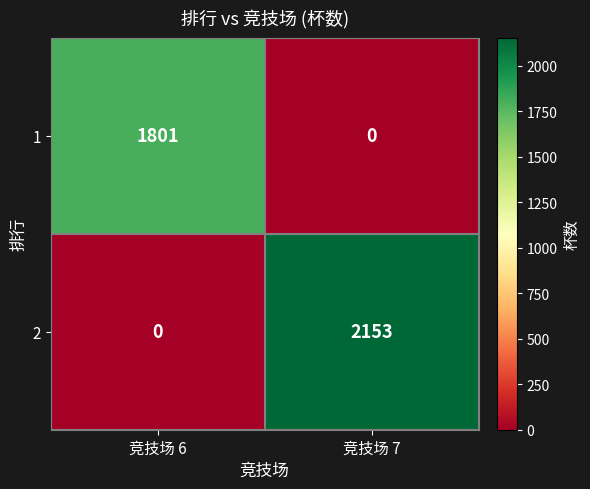

What is the difference between the maximum and minimum values in the 2 series?

2153